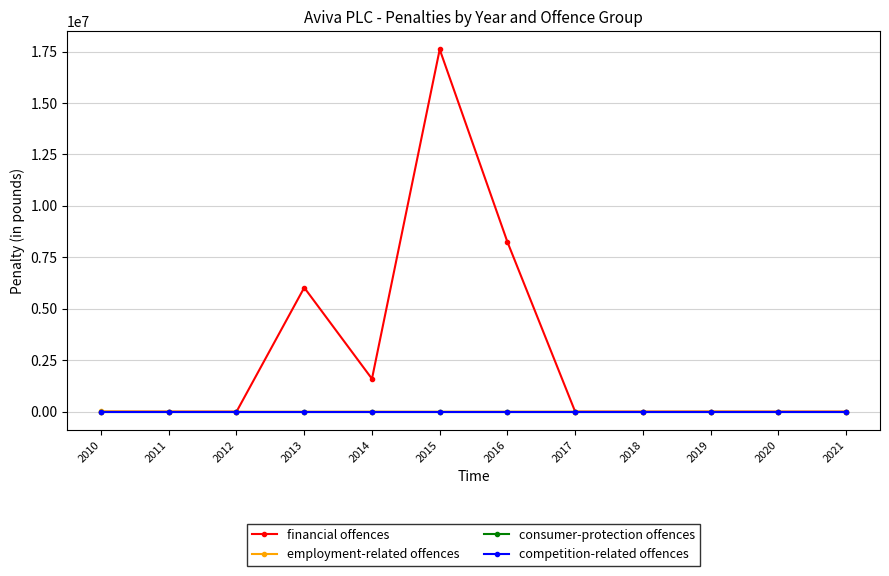

Is the value of consumer-protection offences at 2014 greater than the value of employment-related offences at 2019?

No